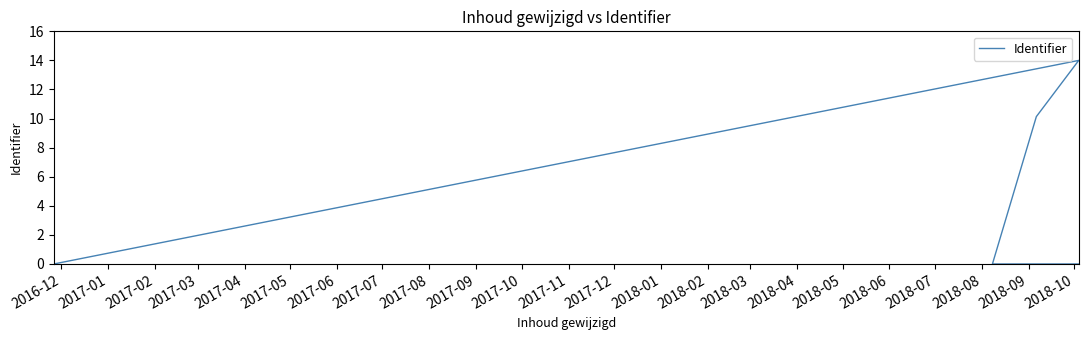

How many positive values are there?

5